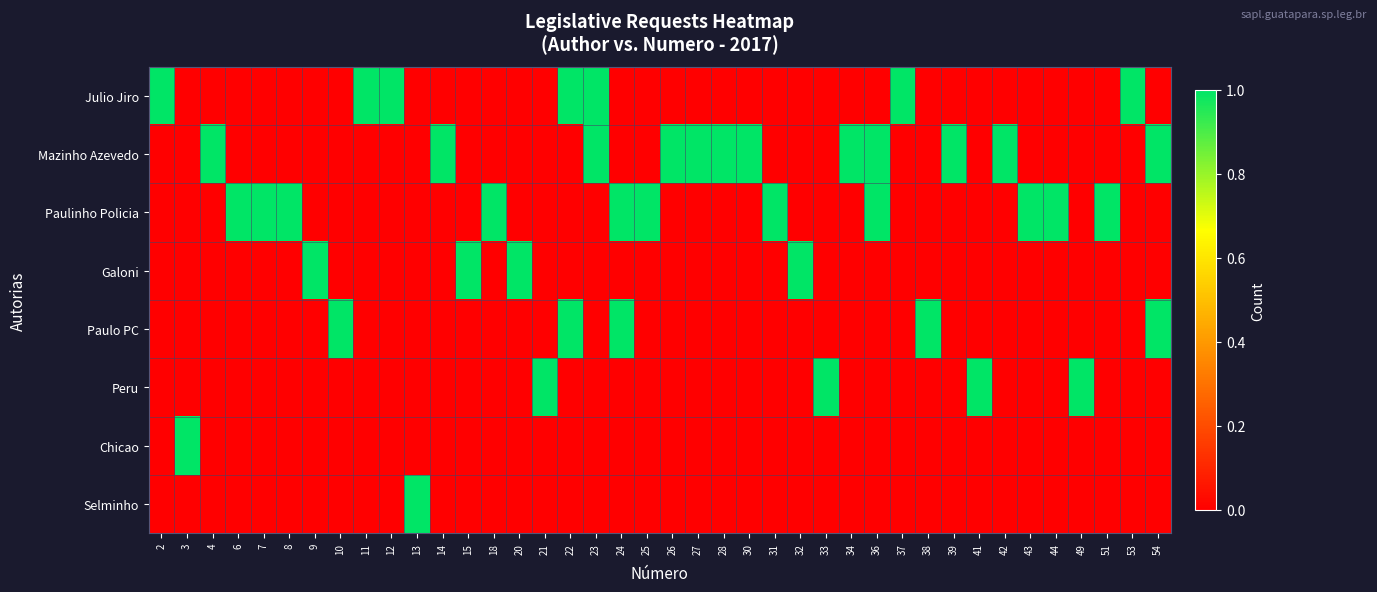

Which series has the largest range (max minus min)?

Julio Jiro